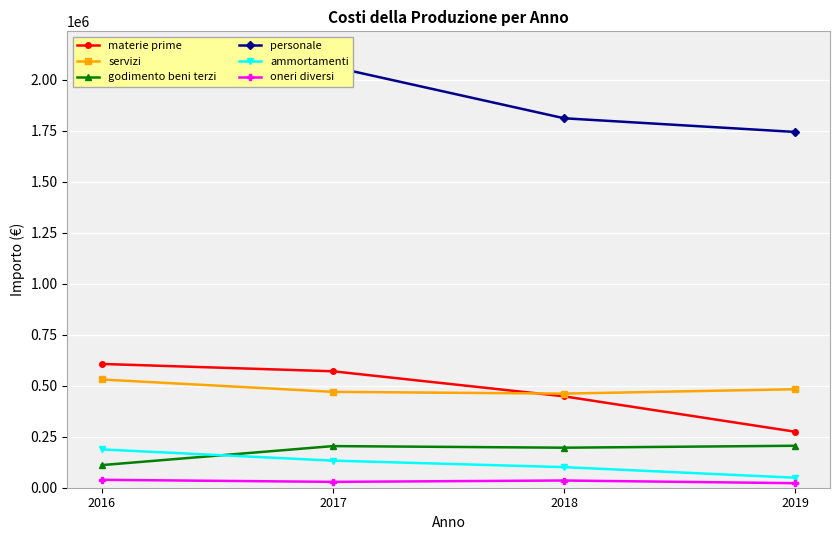

What is the value of the materie prime point at the 2nd from the left?

570820